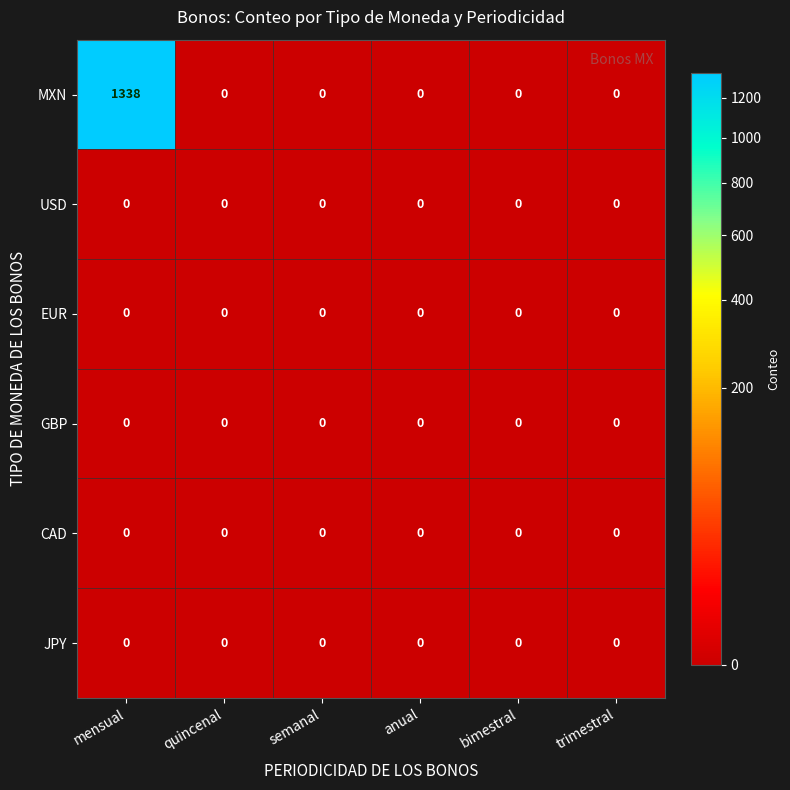

True or false: MXN has a value of 631 at quincenal.

False